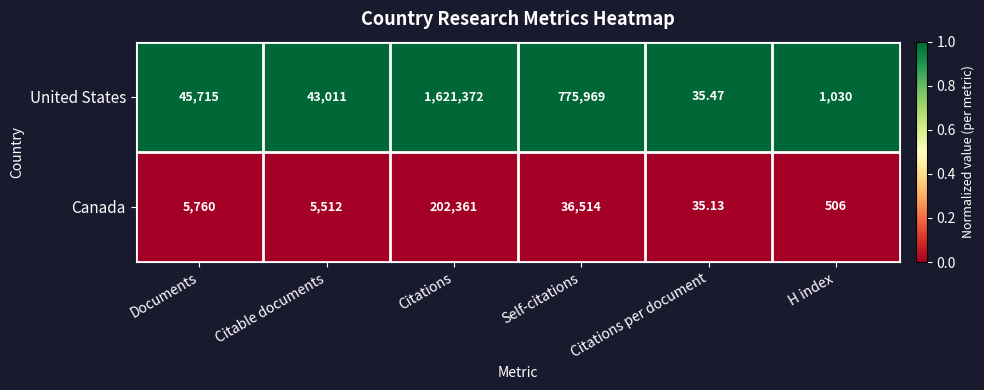

Which series has the largest total across all categories?

United States